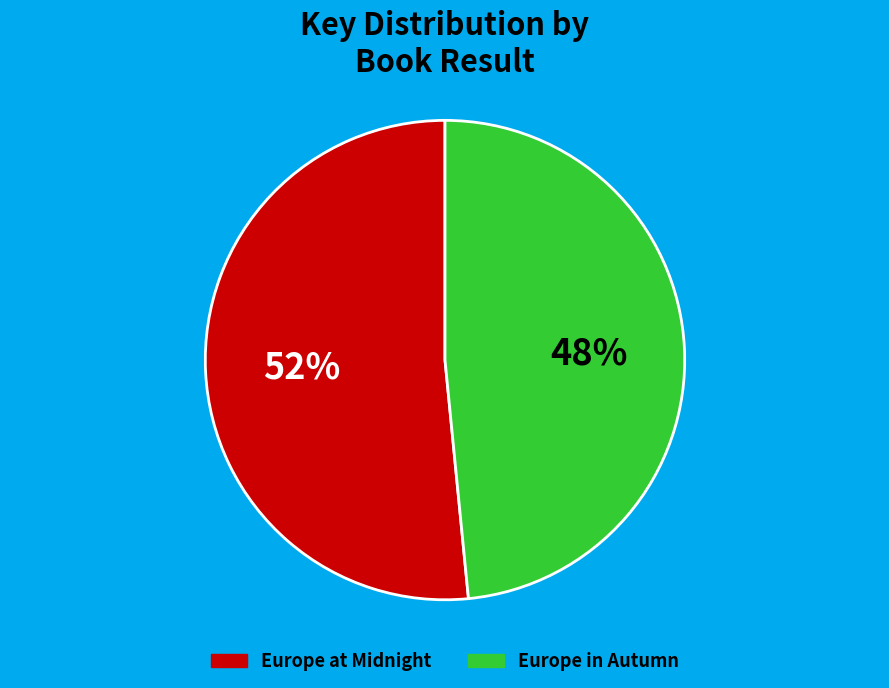

What is the largest slice in the pie chart?

Europe at Midnight